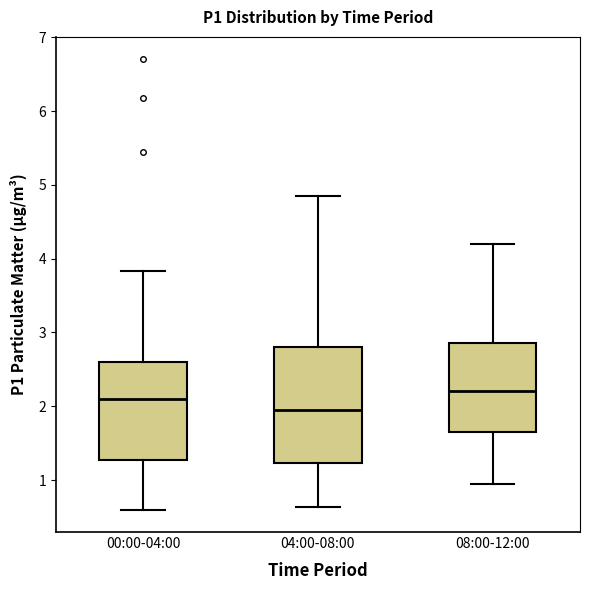

Where is the upper edge of the box for 00:00-04:00 on the y-axis? The values are not printed on the chart, so give them approximately, as read against the axis.

2.6